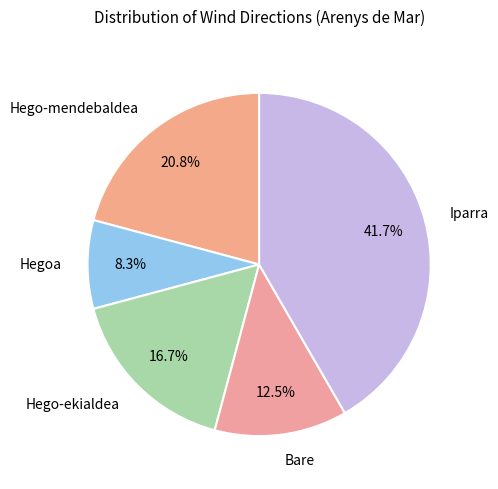

To the nearest percent, what portion does Iparra represent?

42%